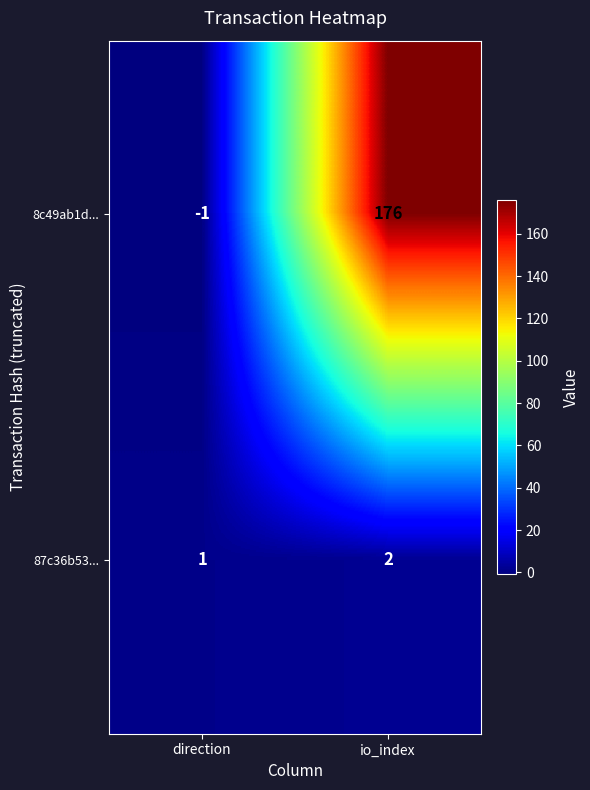

What is the sum of the 87c36b53... values at direction and io_index?

3